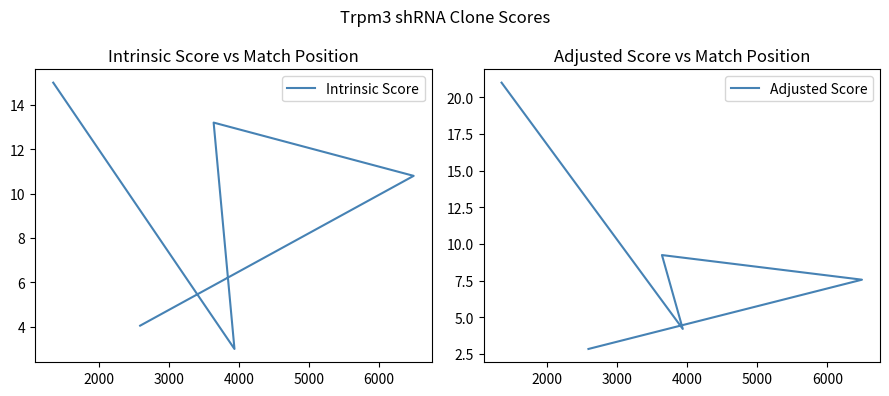

What is the value of the Adjusted Score point at the 3rd from the left?

9.2